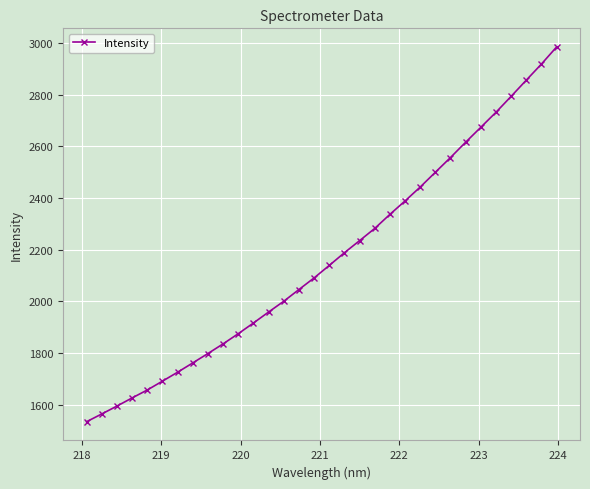

How many values exceed 2138?

16